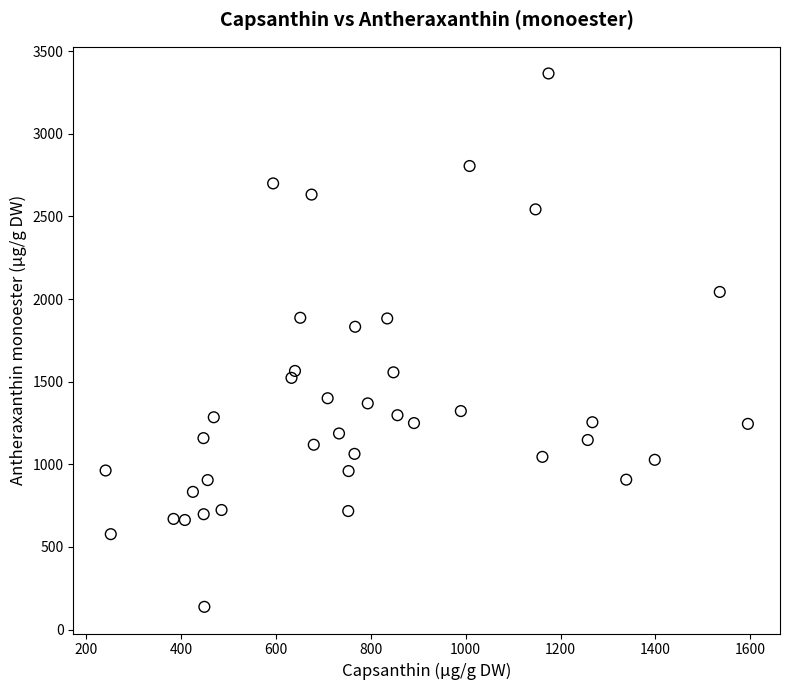

What Y value in the scatter plot is closest to 1751?

1832.3